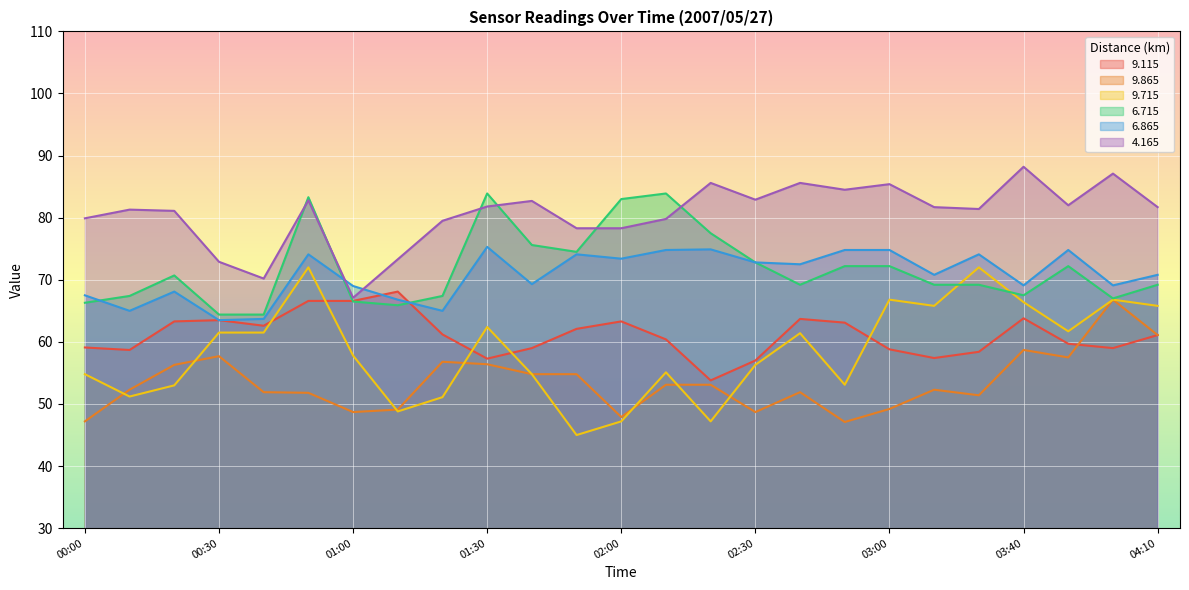

Does the chart display data point markers on the line(s)?

No